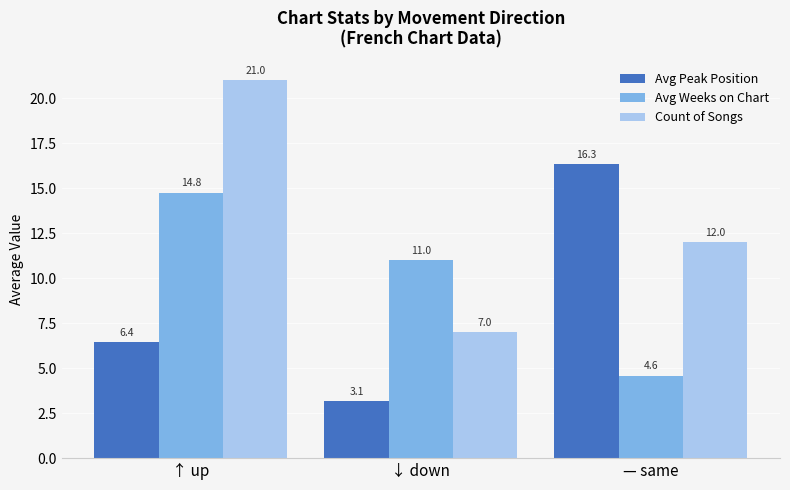

How many distinct data groups are displayed?

3